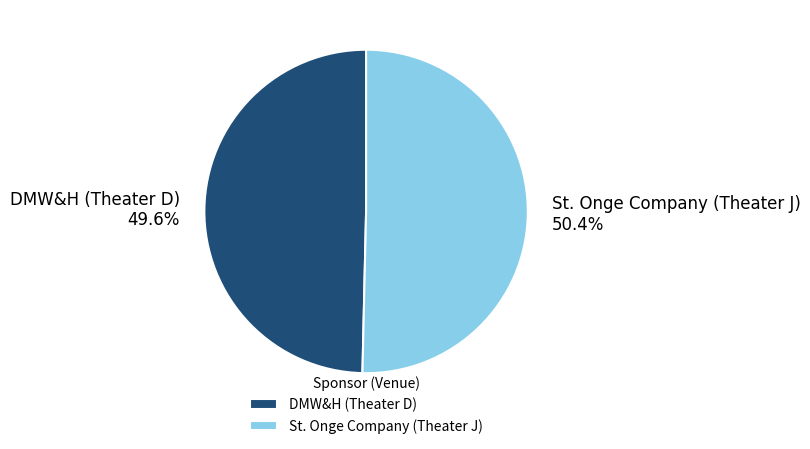

Is there a majority slice in this chart?

Yes